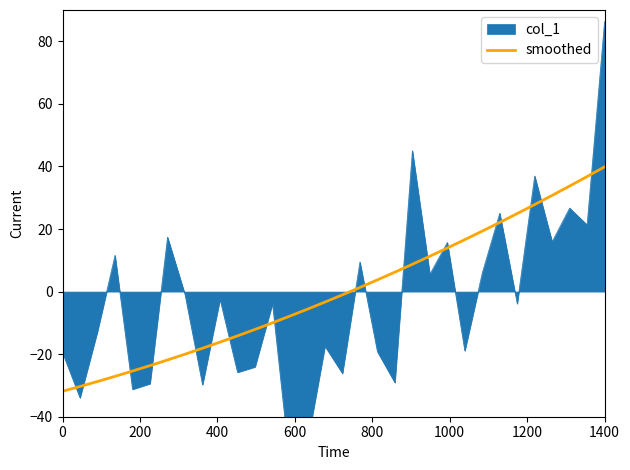

What is the minimum value for smoothed?

-31.9